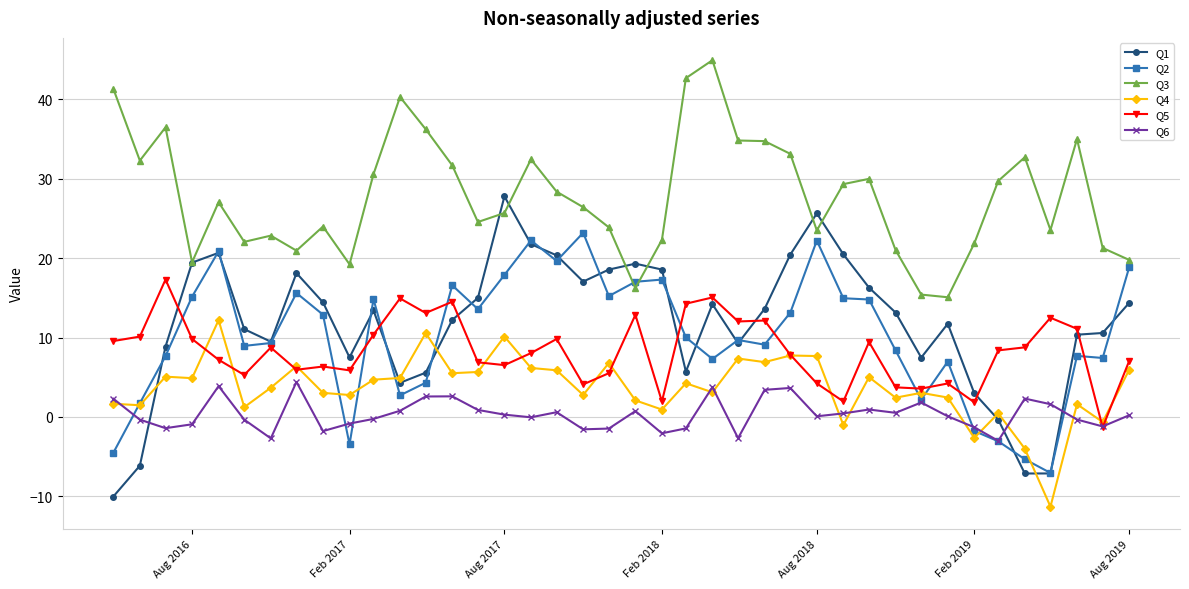

True or false: Q5 and Q3 cross at least once.

False